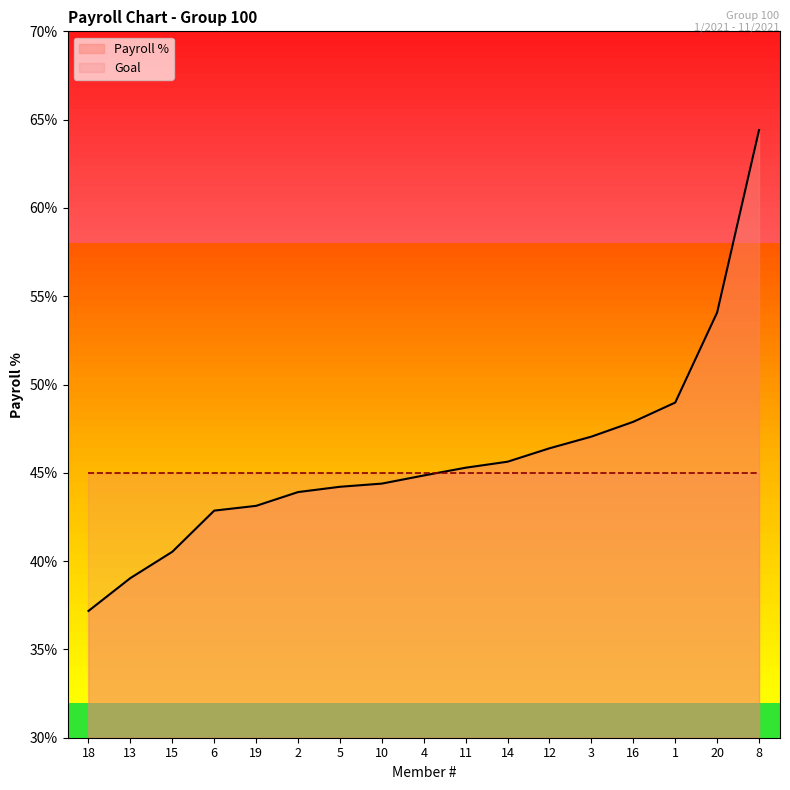

Rank the categories by value from highest to lowest.

8, 20, 1, 16, 3, 12, 14, 11, 4, 10, 5, 2, 19, 6, 15, 13, 18